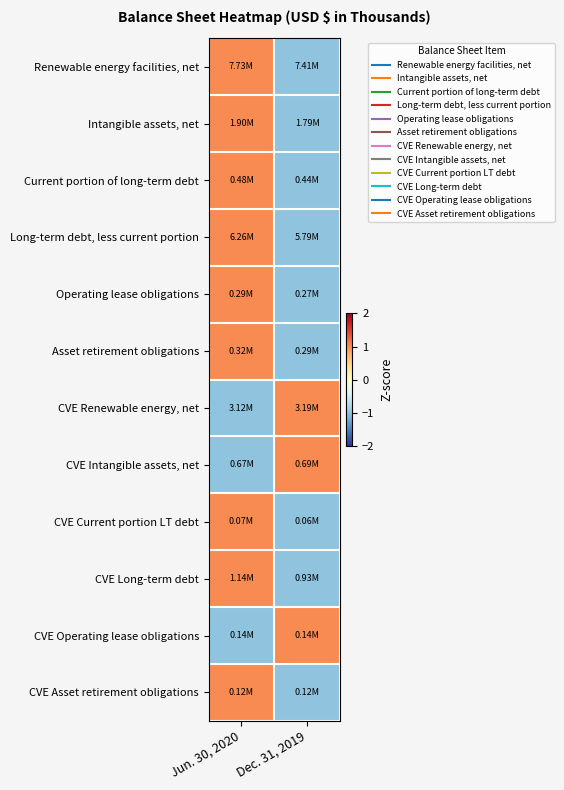

Reading right to left, list all the values displayed in this chart.

Renewable energy facilities, net: Dec. 31, 2019=-1	Jun. 30, 2020=1
Intangible assets, net: Dec. 31, 2019=-1	Jun. 30, 2020=1
Current portion of long-term debt: Dec. 31, 2019=-1	Jun. 30, 2020=1
Long-term debt, less current portion: Dec. 31, 2019=-1	Jun. 30, 2020=1
Operating lease obligations: Dec. 31, 2019=-1	Jun. 30, 2020=1
Asset retirement obligations: Dec. 31, 2019=-1	Jun. 30, 2020=1
CVE Renewable energy, net: Dec. 31, 2019=1	Jun. 30, 2020=-1
CVE Intangible assets, net: Dec. 31, 2019=1	Jun. 30, 2020=-1
CVE Current portion LT debt: Dec. 31, 2019=-1	Jun. 30, 2020=1
CVE Long-term debt: Dec. 31, 2019=-1	Jun. 30, 2020=1
CVE Operating lease obligations: Dec. 31, 2019=1	Jun. 30, 2020=-1
CVE Asset retirement obligations: Dec. 31, 2019=-1	Jun. 30, 2020=1